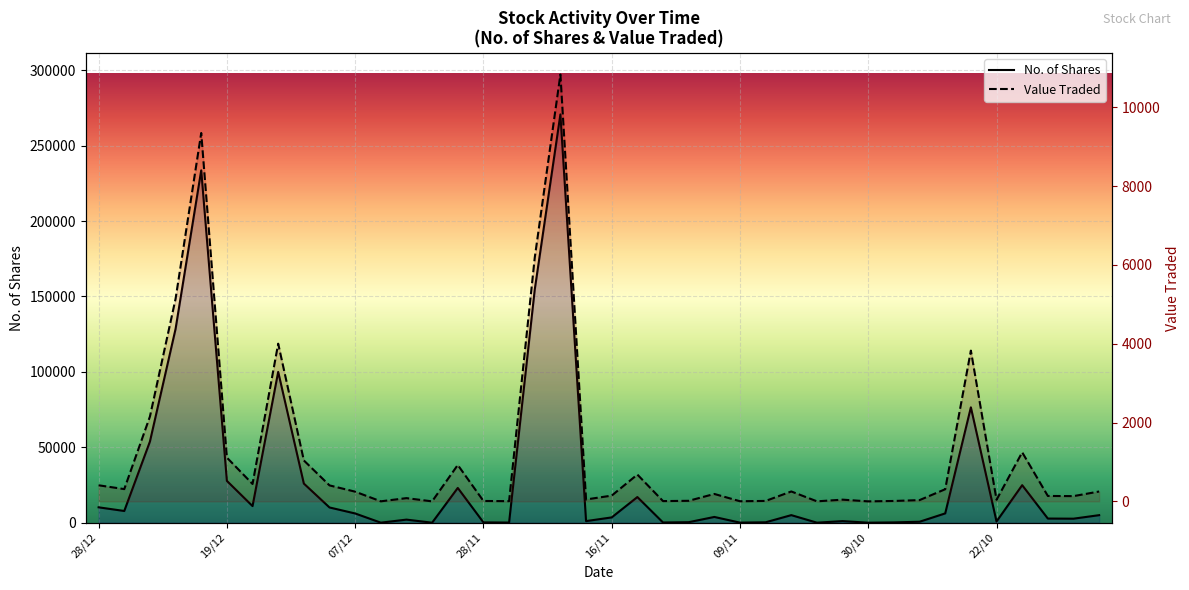

The Value Traded series shows 3825 at 23/10. True or false?

True